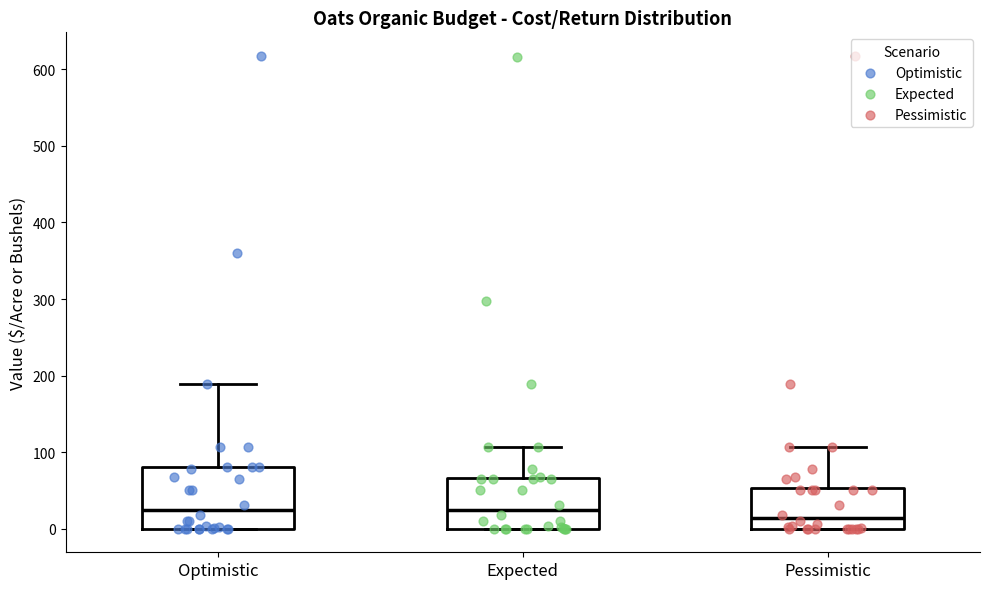

Where does the upper whisker of the box for Optimistic end on the y-axis? The values are not printed on the chart, so give them approximately, as read against the axis.

190